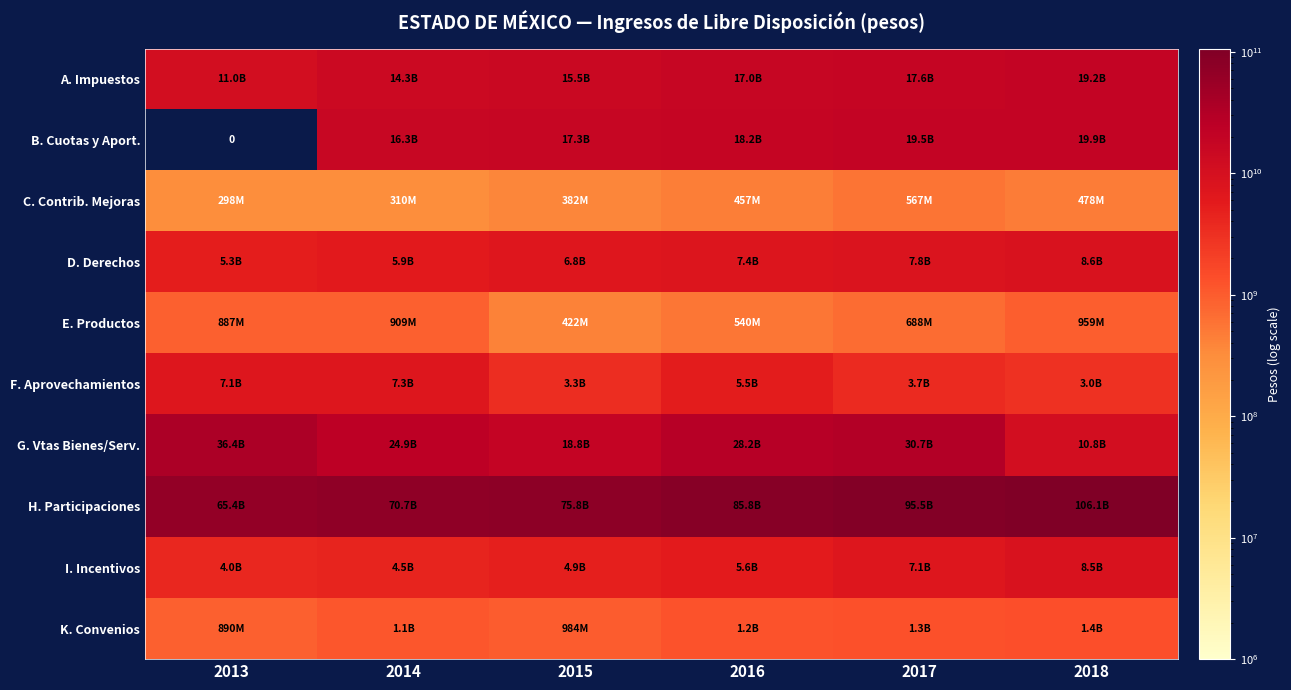

What is the spread (max minus min) of values at 2016?

85377721063